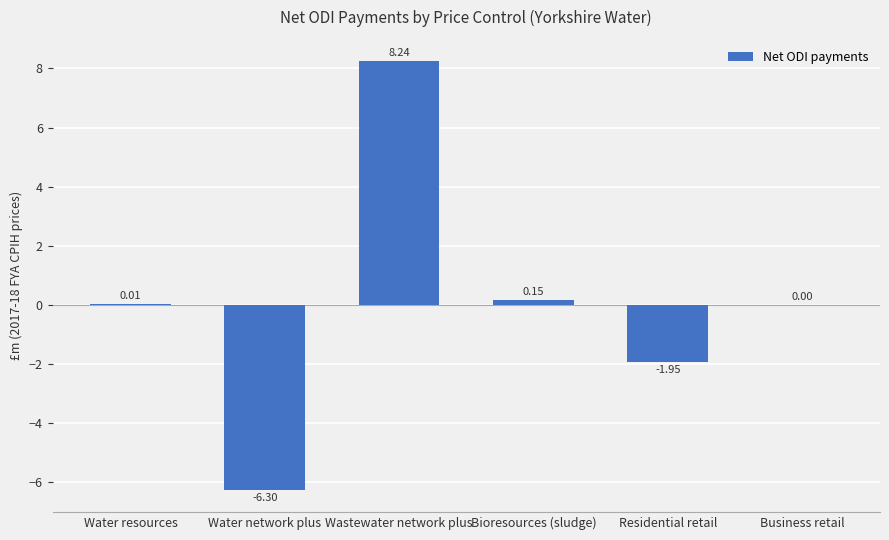

At which category does the chart reach its peak across all series?

Wastewater network plus